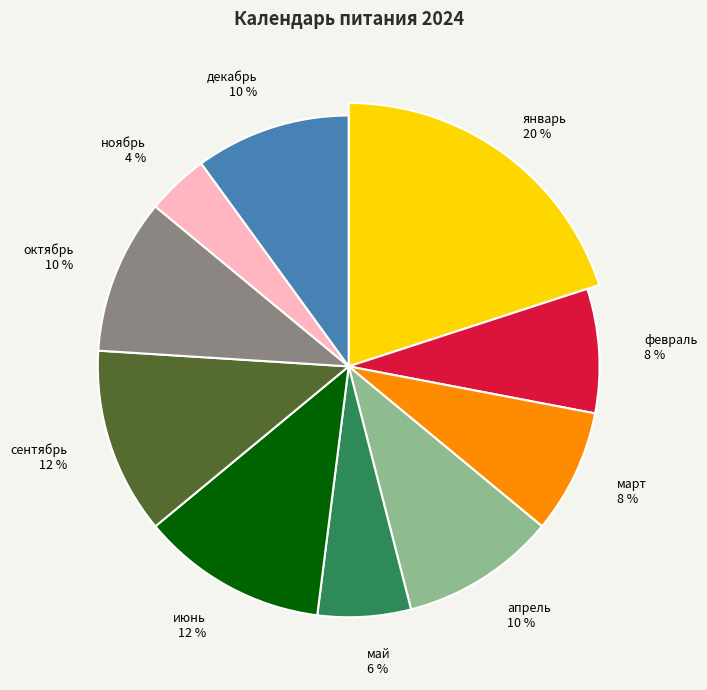

To the nearest percent, what portion does июнь represent?

12%